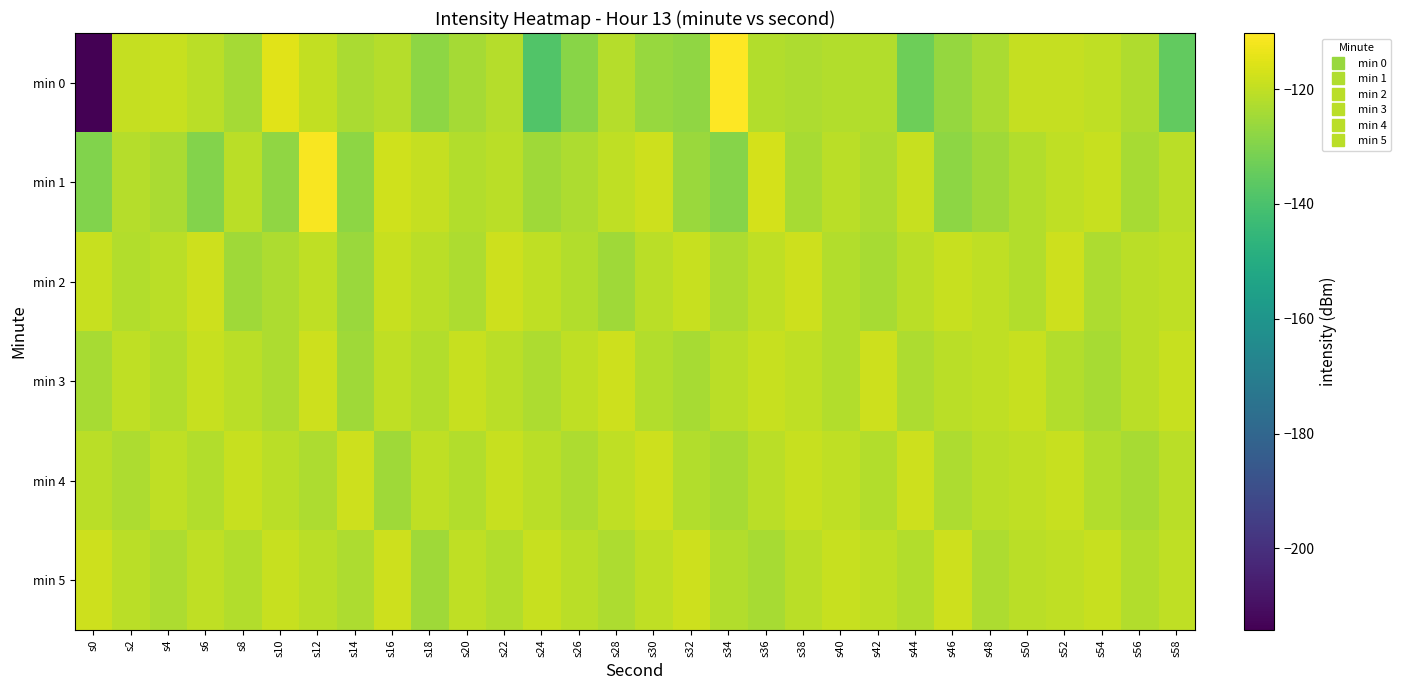

List the series in order of their peak value, lowest first.

min 2, min 3, min 4, min 5, min 1, min 0